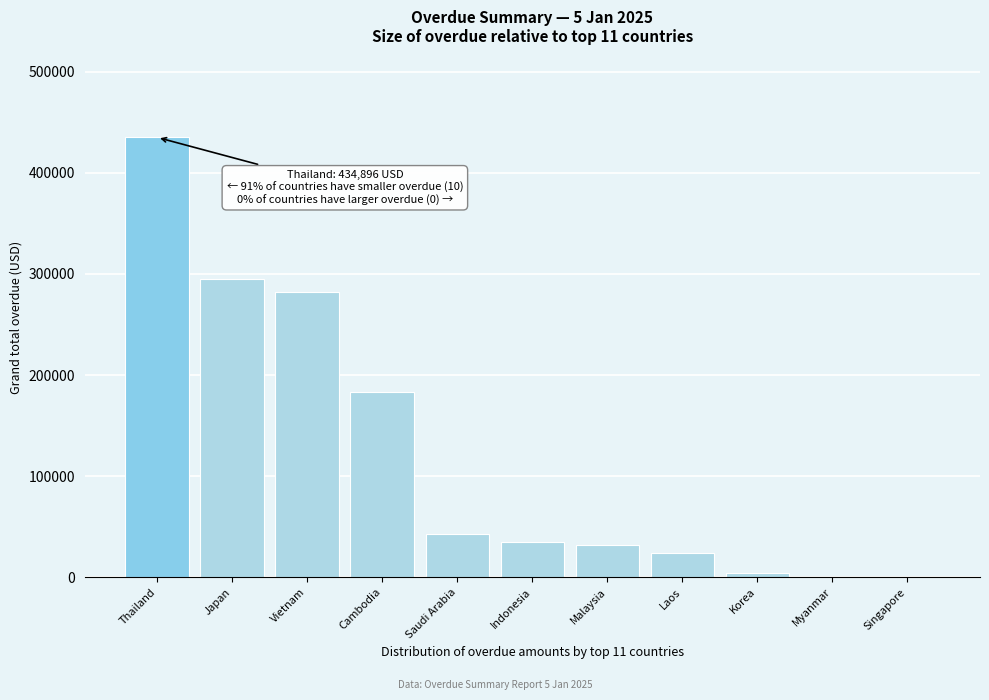

Reading left to right, transcribe all the data shown in this chart.

Thailand=434896.4	Japan=295225.1	Vietnam=282540.1	Cambodia=183443.2	Saudi Arabia=42662.6	Indonesia=34778.0	Malaysia=31634.1	Laos=24446.0	Korea=4332.0	Myanmar=0.0	Singapore=0.0